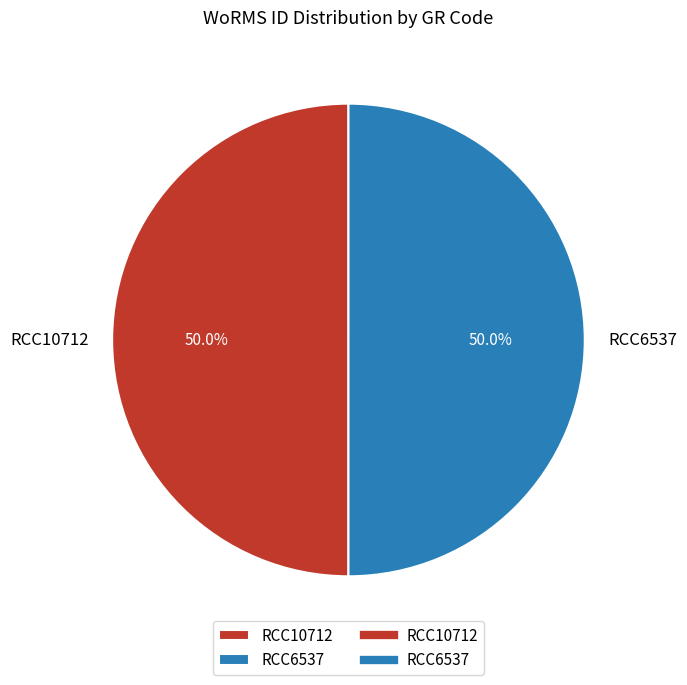

What percentage is NOT represented by RCC6537?

50.0%